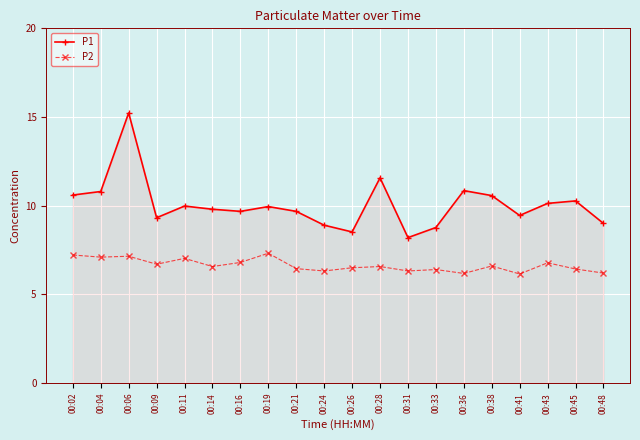

What is the approximate value of P1 at 00:31?

8.2